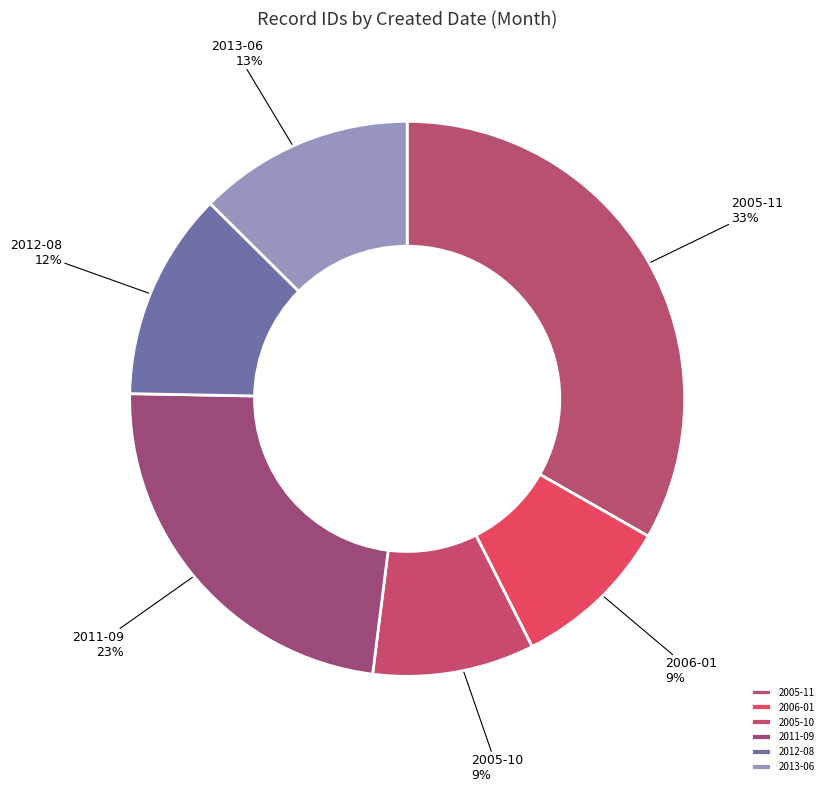

Which slice is the largest?

2005-11